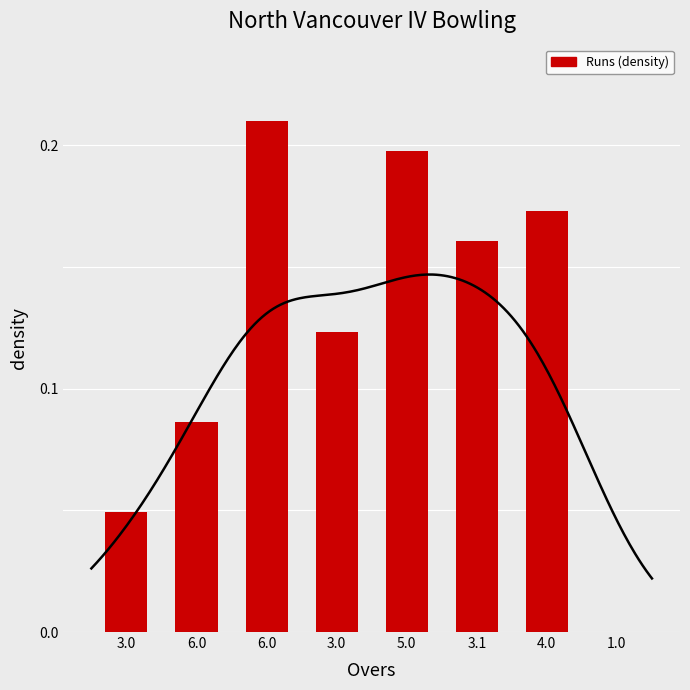

Reading right to left, transcribe all the data shown in this chart.

0.0	0.2	0.2	0.2	0.1	0.2	0.1	0.0